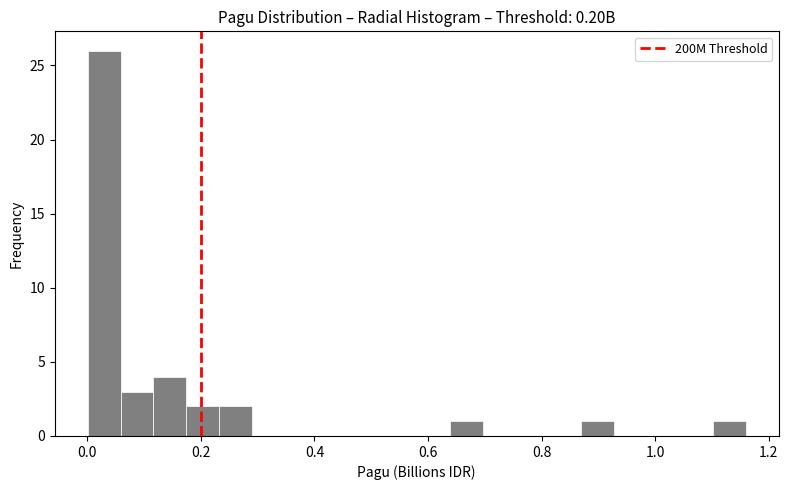

Read against the x-axis, roughly where is the centre of the tallest bar?

0.02